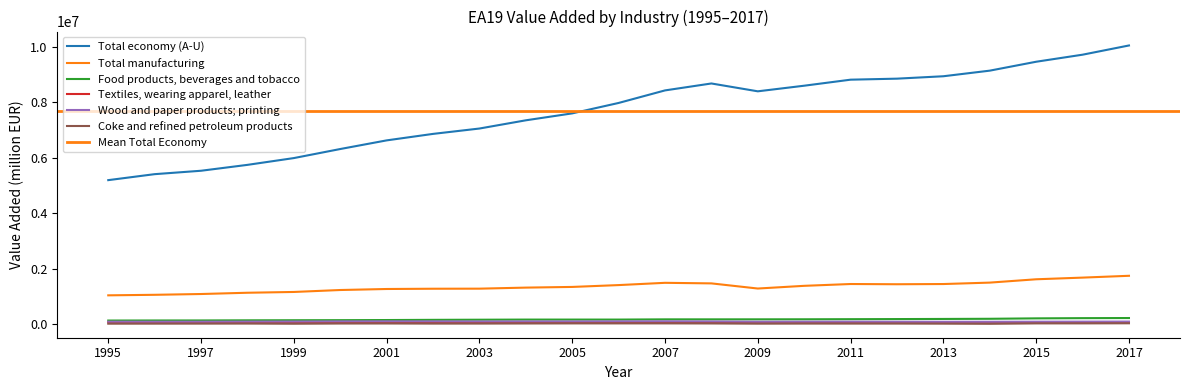

What is the difference between the maximum and minimum values in the Food products, beverages and tobacco series?

90671